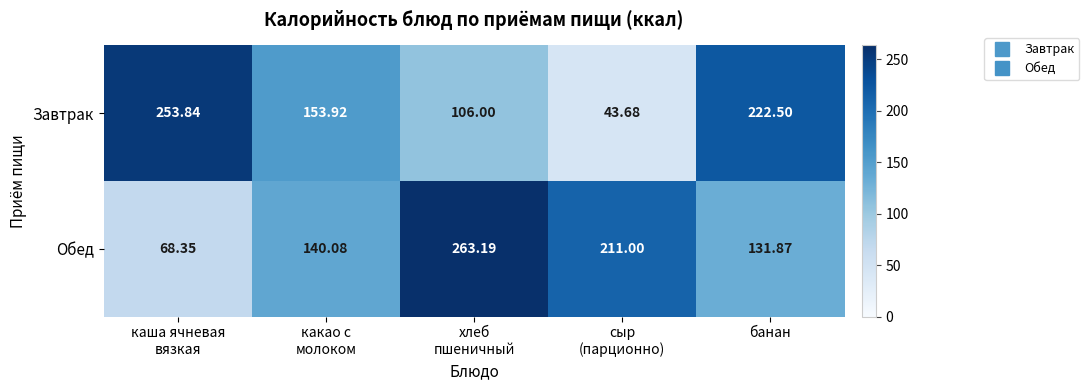

List the series in order of their overall mean, highest first.

Обед, Завтрак